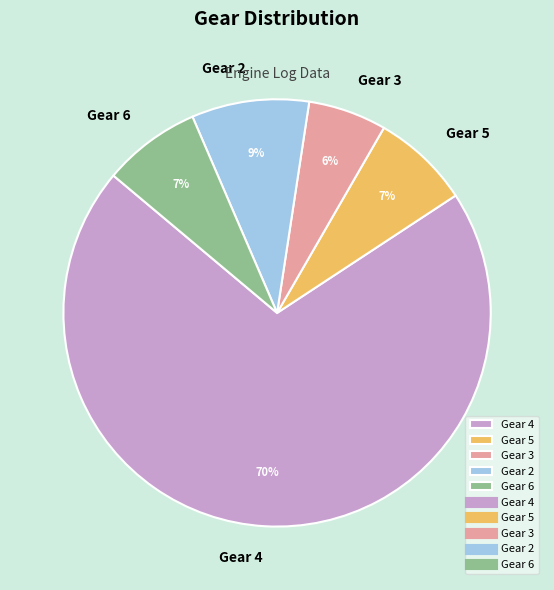

To the nearest percent, what is the average slice percentage?

20%